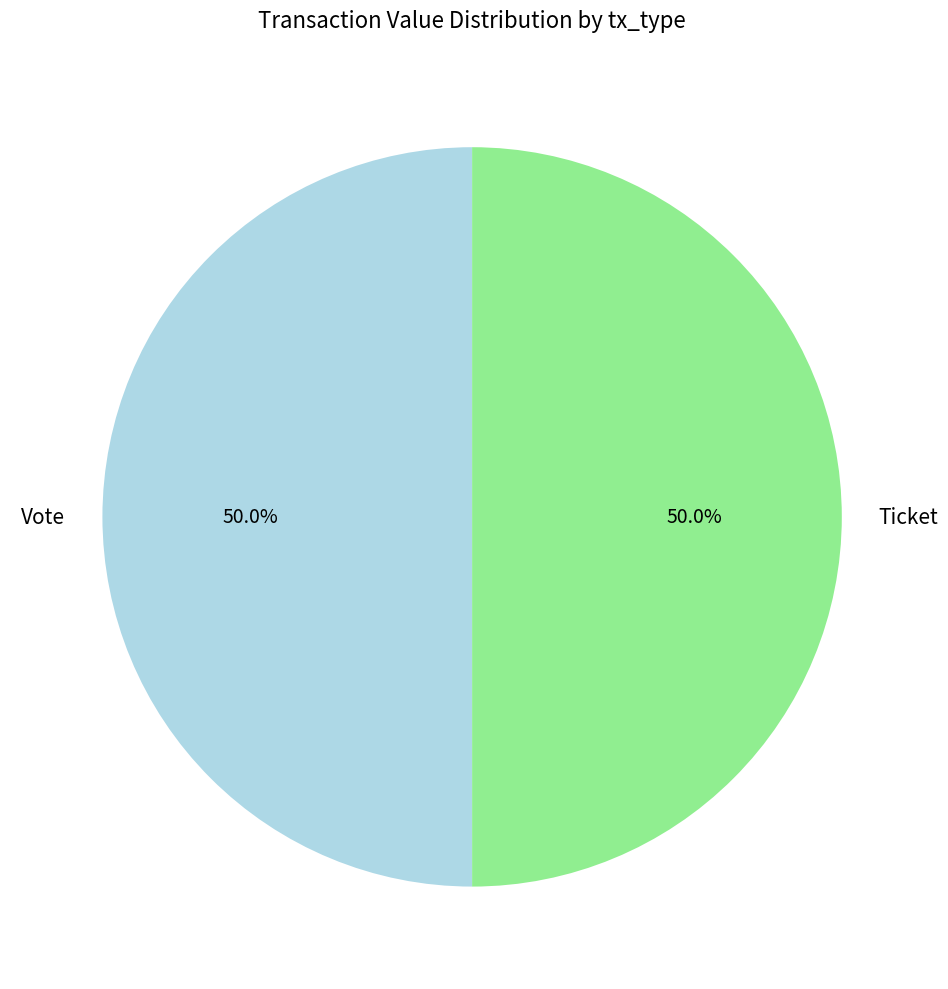

Combined, do Vote and Ticket account for over 50%?

Yes